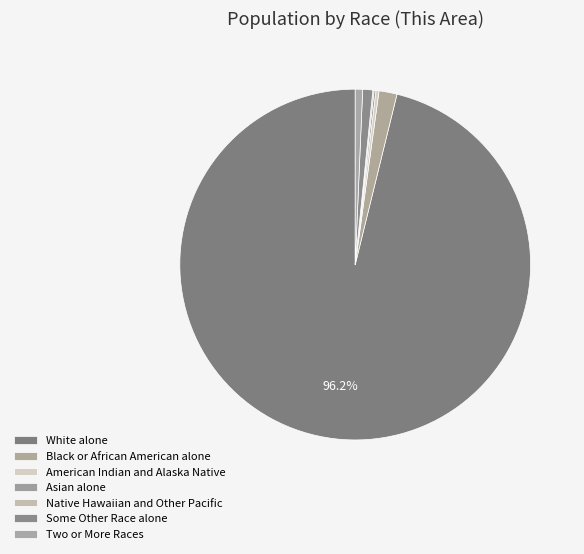

Combined, what portion of the pie is Asian alone and White alone?

96.3%